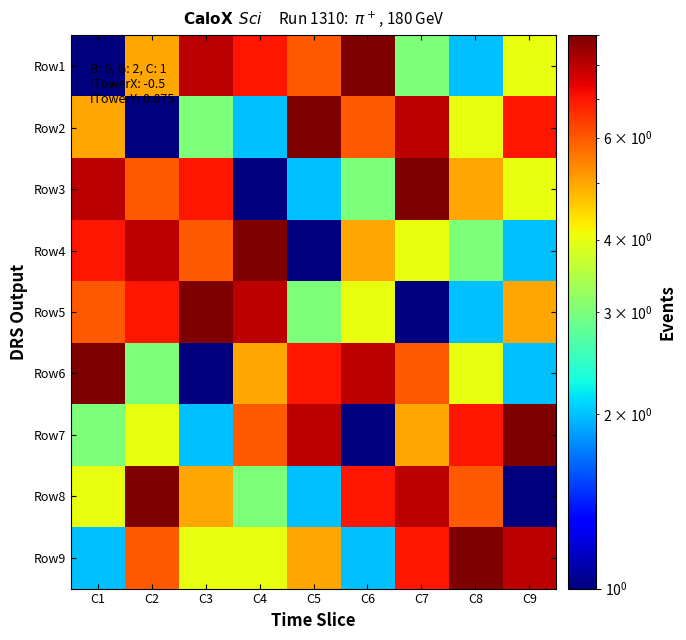

List the series in order of their peak value, highest first.

Row1, Row2, Row3, Row4, Row5, Row6, Row7, Row8, Row9